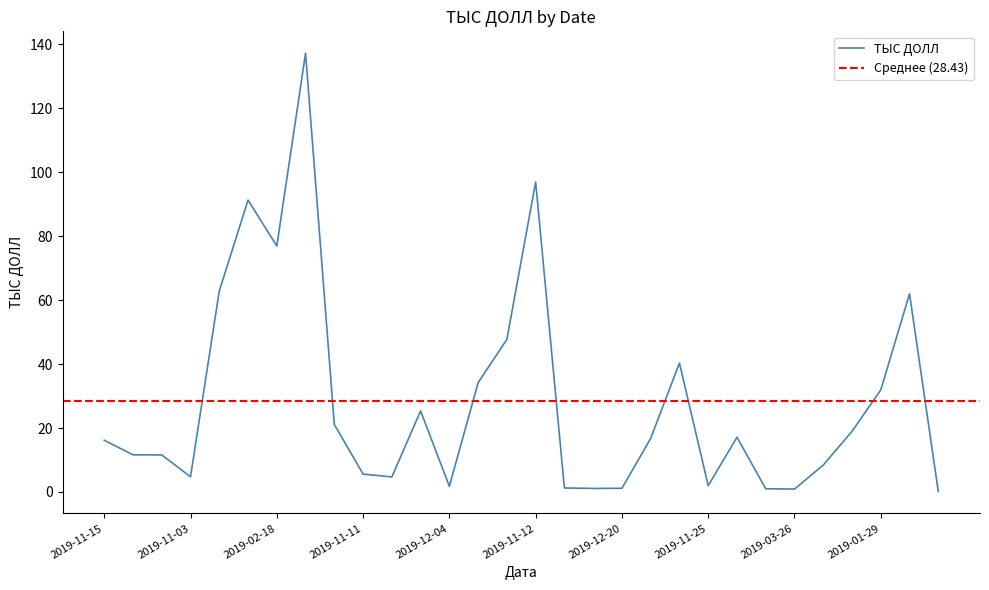

How many data points are above 16?

16